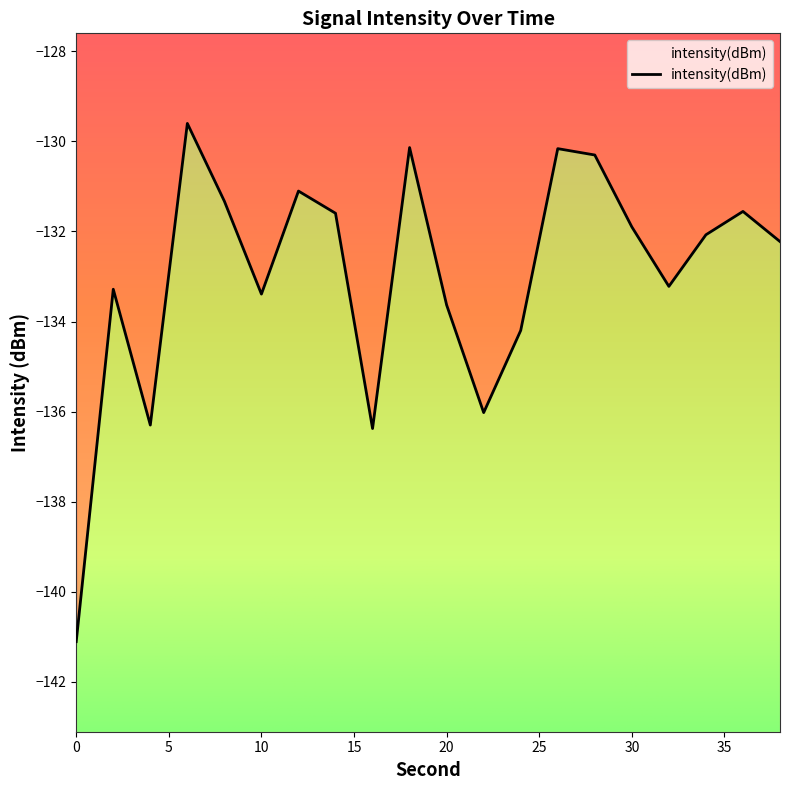

What is the change in value from 14 to 32?

-1.6